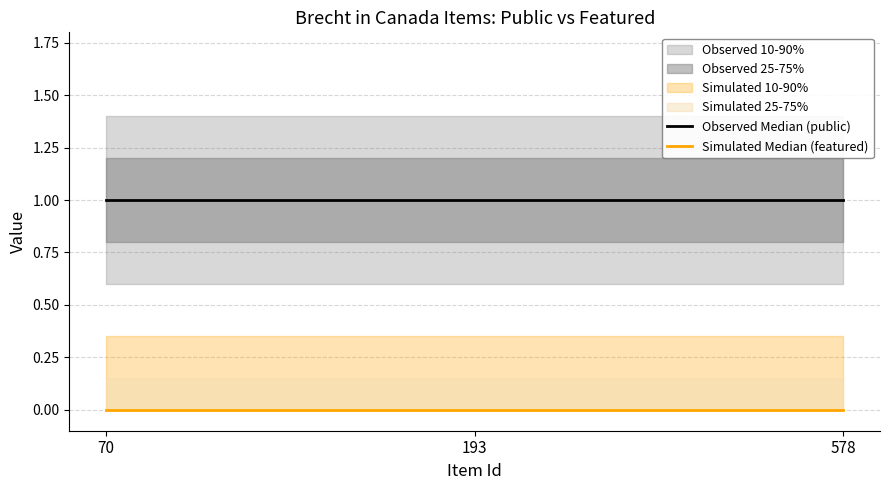

At how many categories does at least one series exceed 0?

3